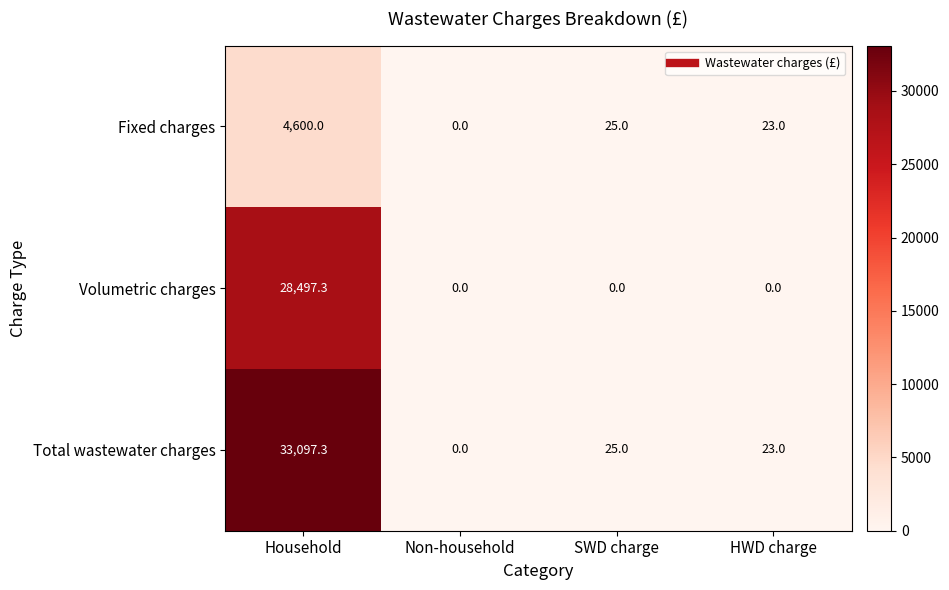

At which label is Fixed charges closest to 2300?

SWD charge